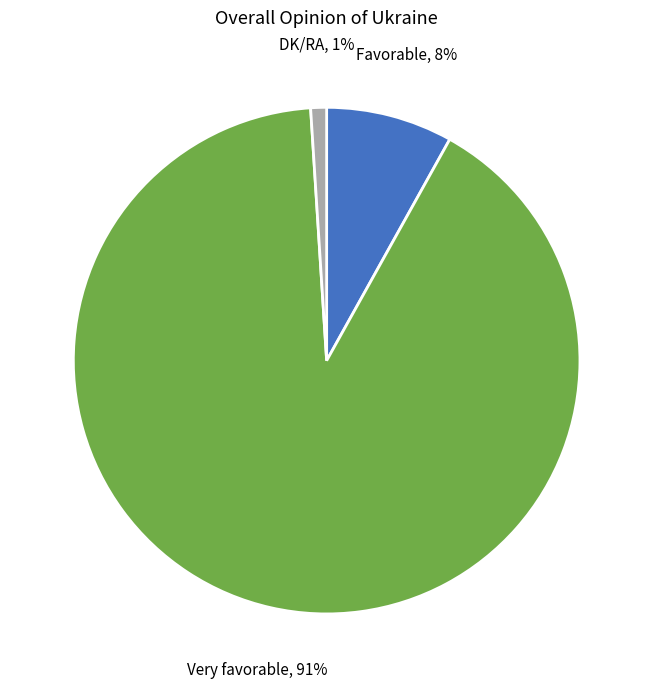

Does any single category account for the majority?

Yes